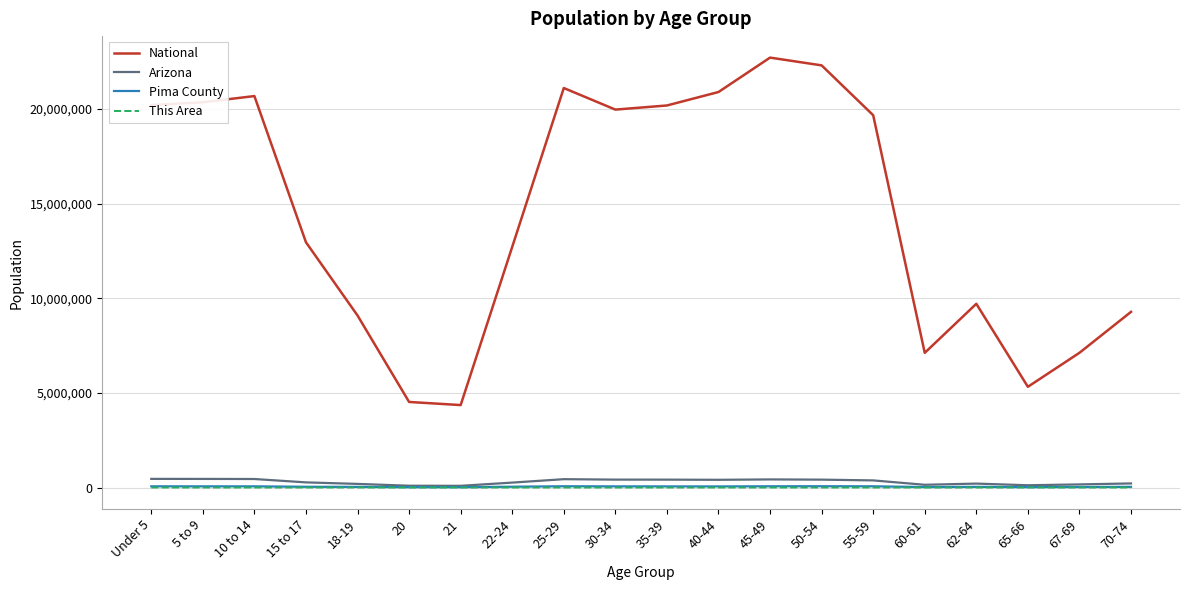

At which label is National closest to 13531442?

15 to 17